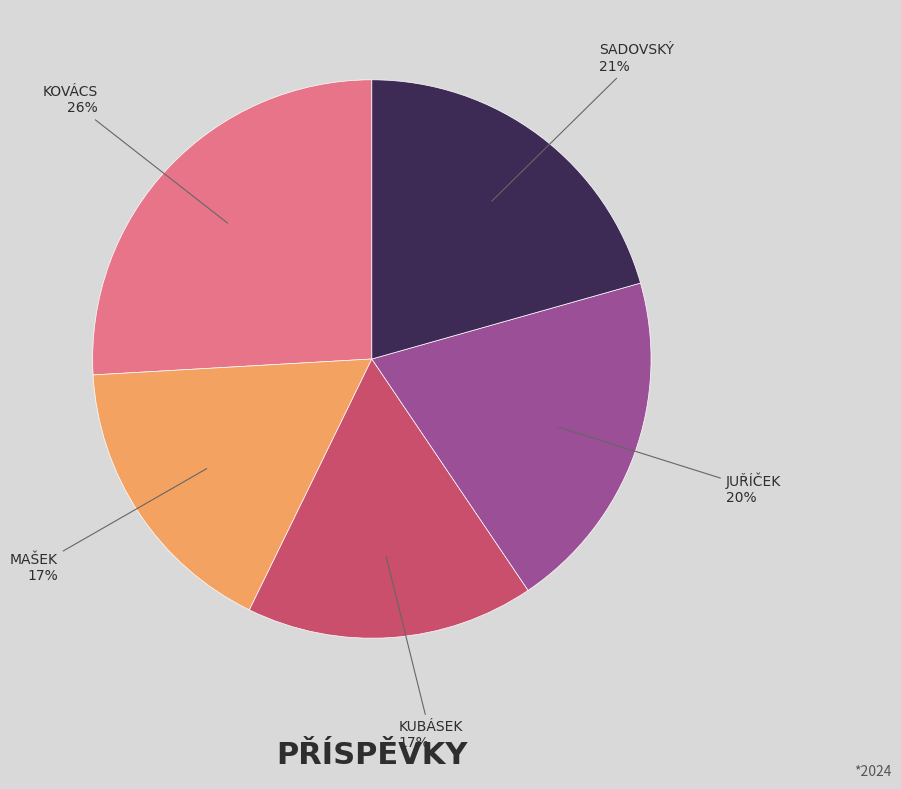

Count the number of slices in the pie.

5